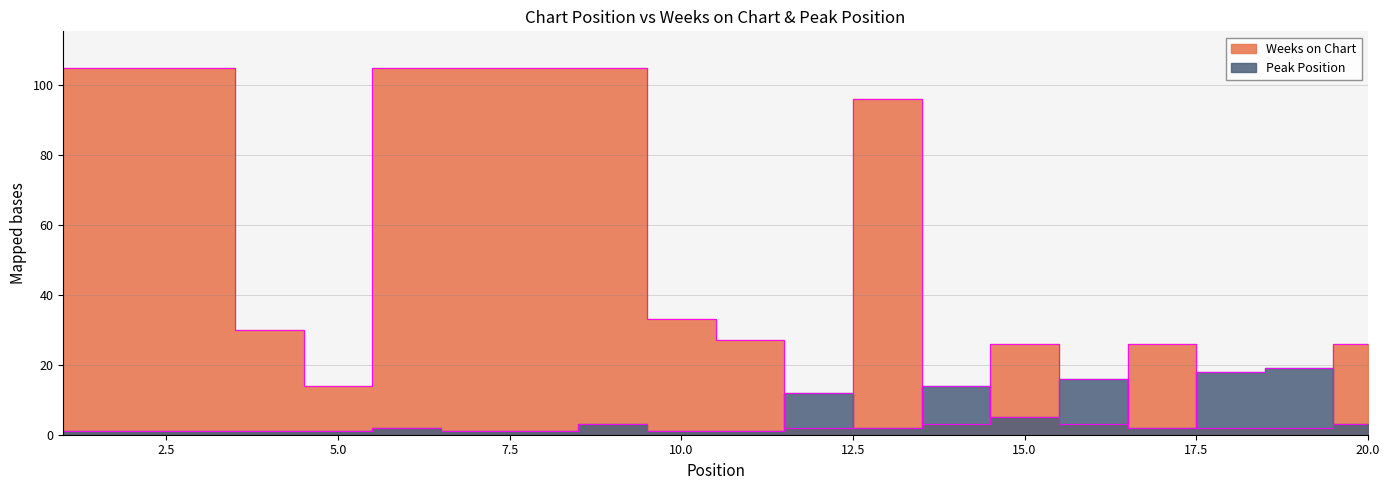

Where does the Peak Position series first go above 2?

9